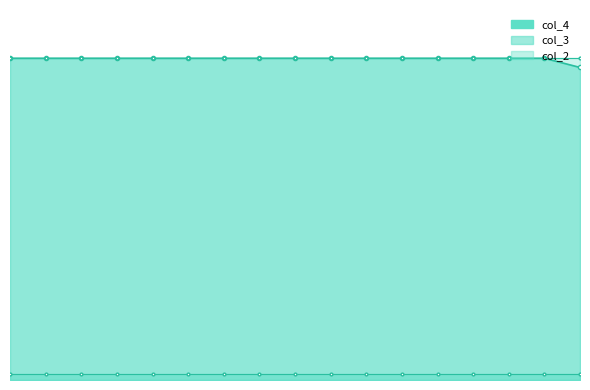

What is the difference between the maximum and minimum values in the col_4 series?

10